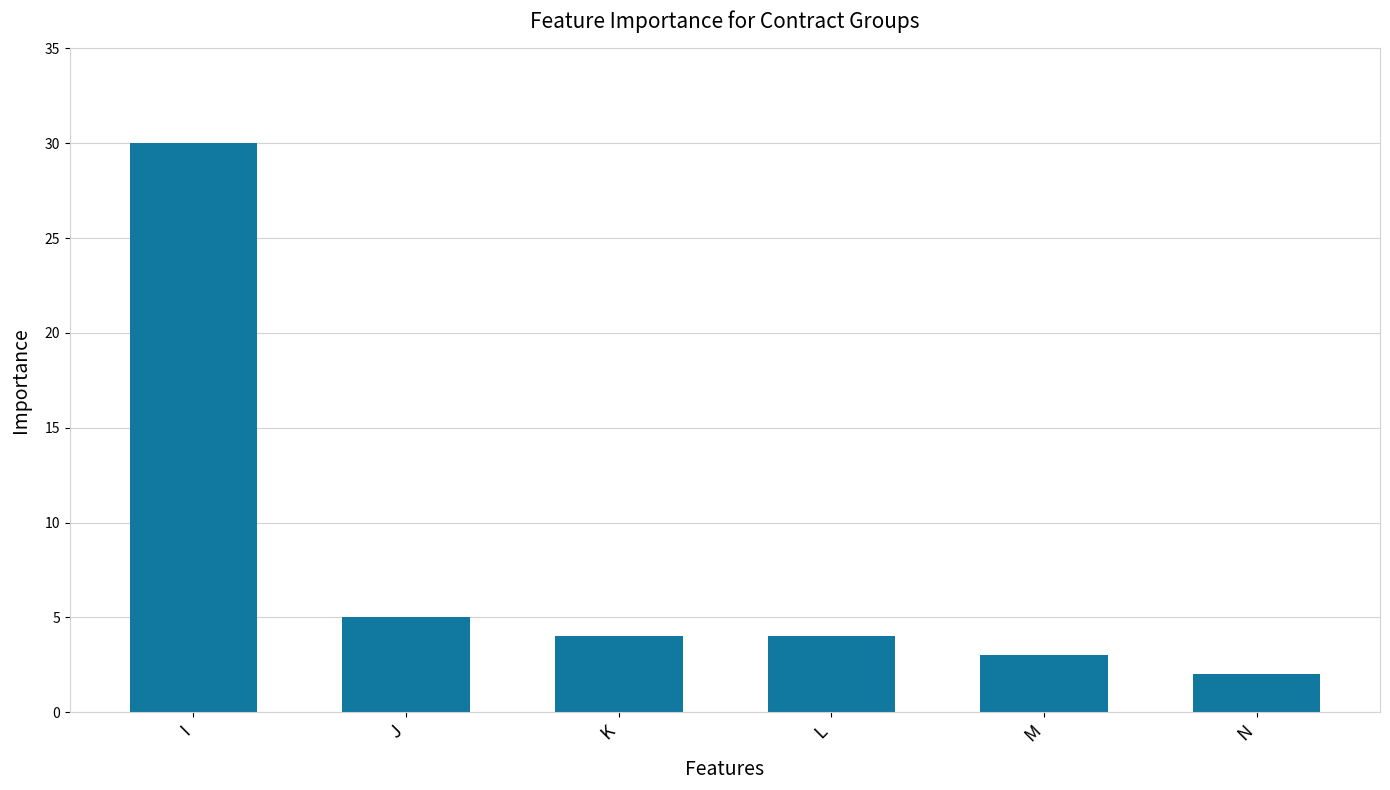

The value at I is 9. True or false?

False